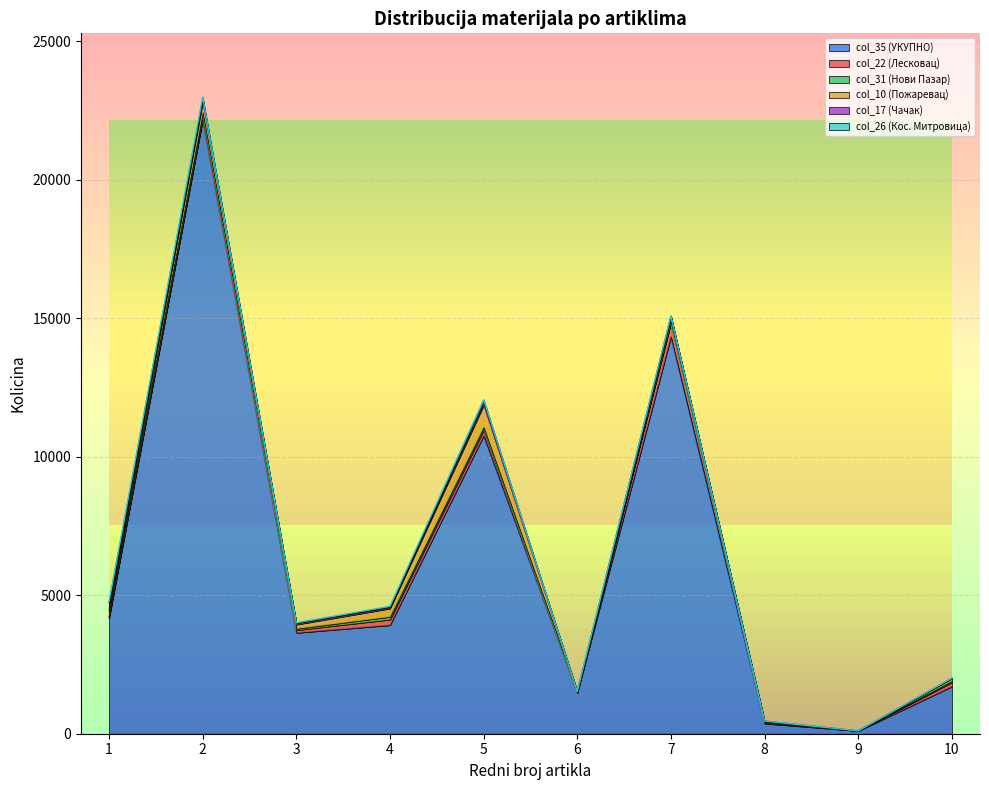

List the labels in order of col_17 (Чачак) value, largest first.

1, 2, 5, 3, 4, 6, 8, 7, 9, 10